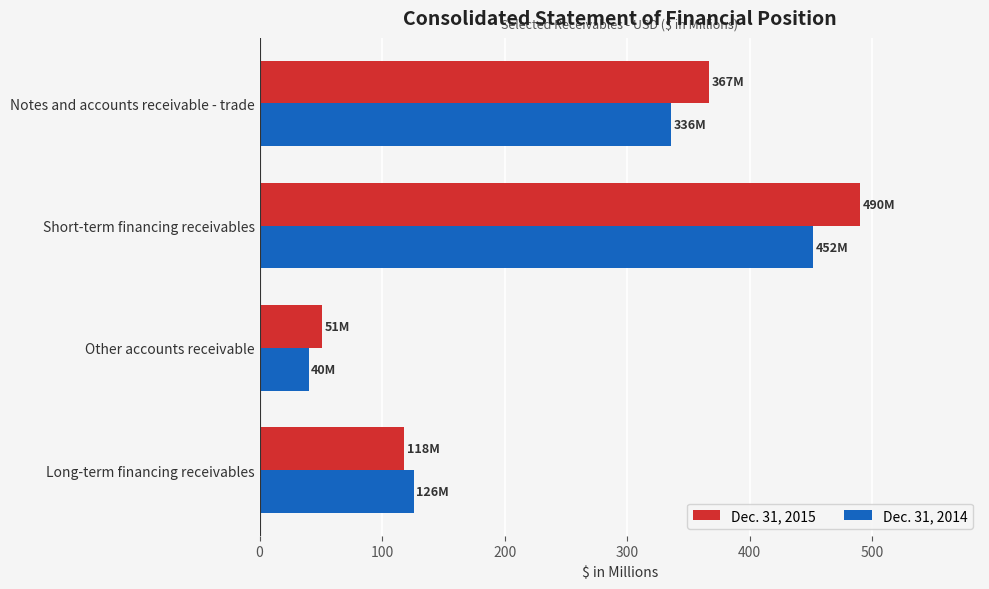

At which category is the sum across all series the highest?

Short-term financing receivables